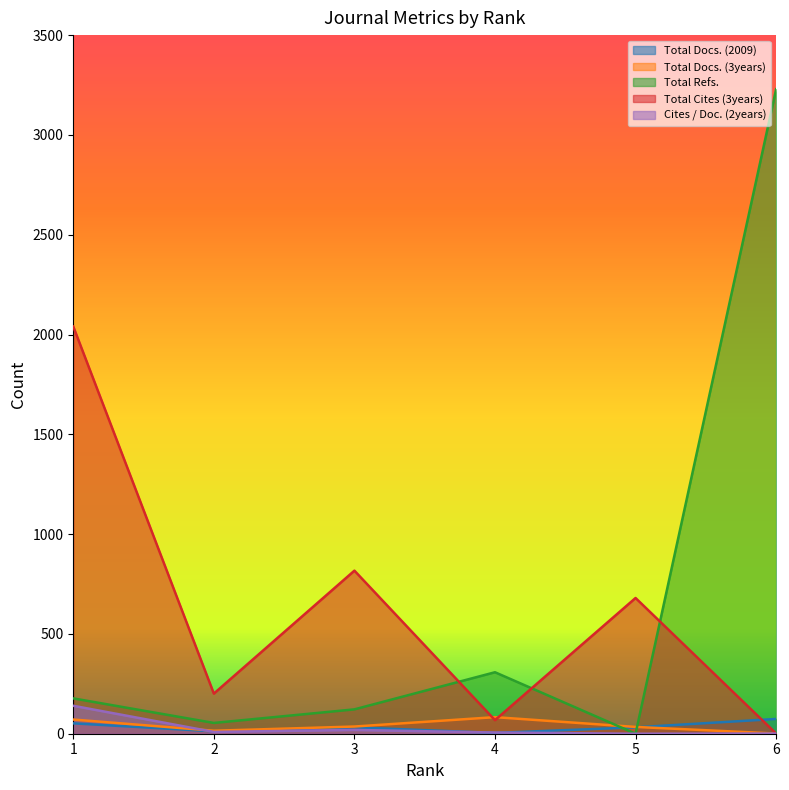

What is the value of the Total Docs. (3years) point at the 1st from the left?

71